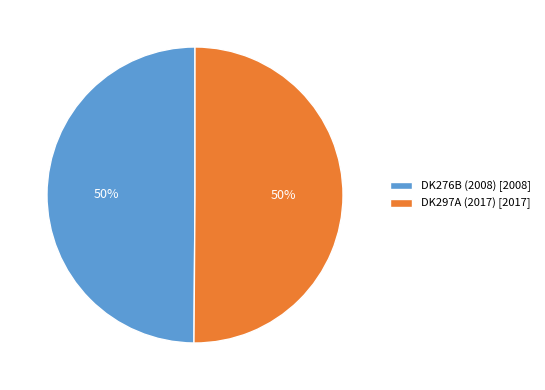

What is the ratio of the value at DK276B (2008) [2008] to the value at DK297A (2017) [2017]?

1.0